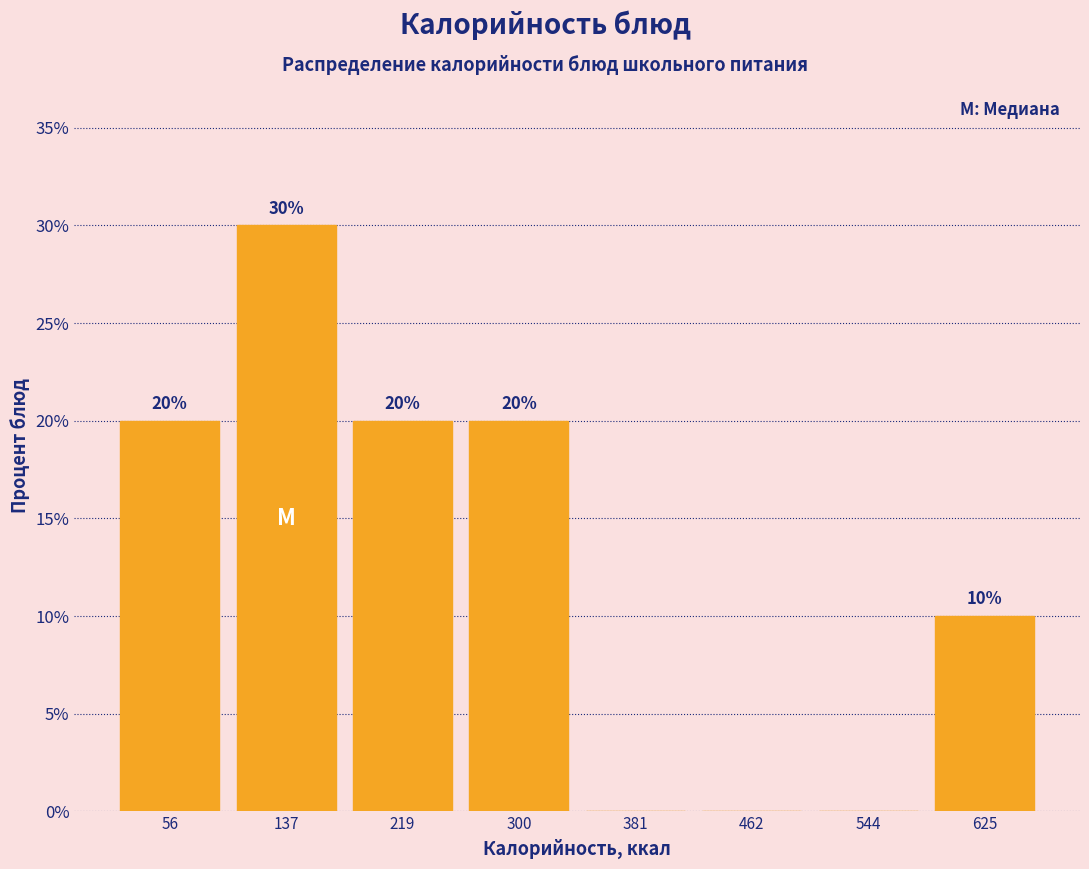

Over which range of the x-axis is the bar tallest?

100 to 180